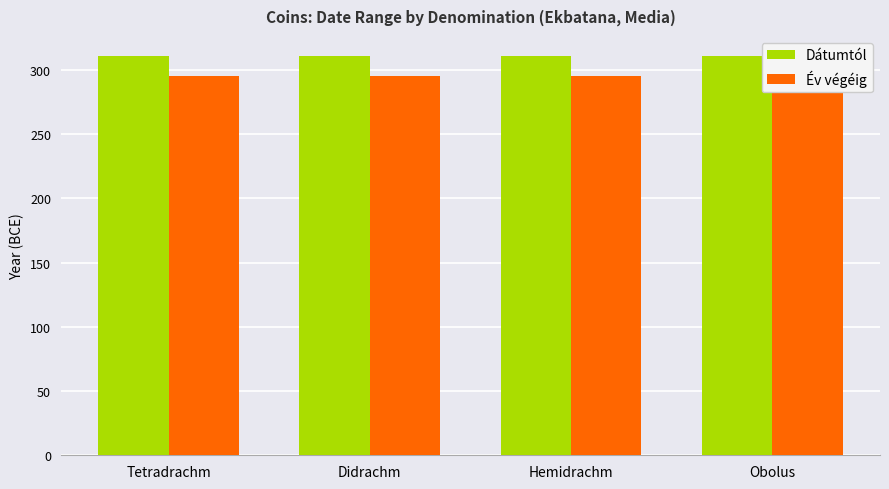

What is the average value of the Év végéig series?

295